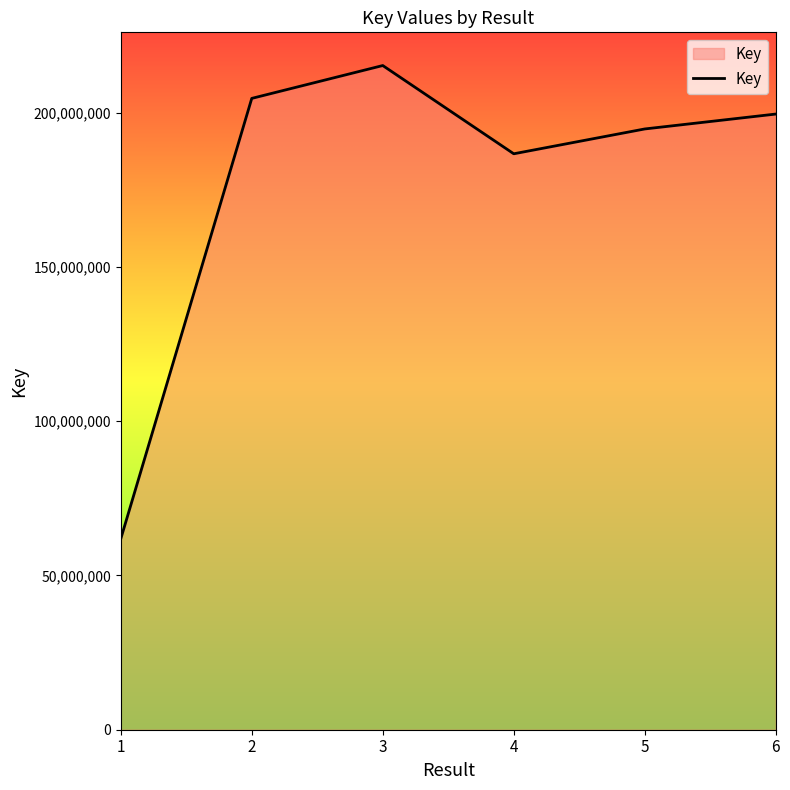

How many interior local peaks (higher than both neighbors) does the data have?

1